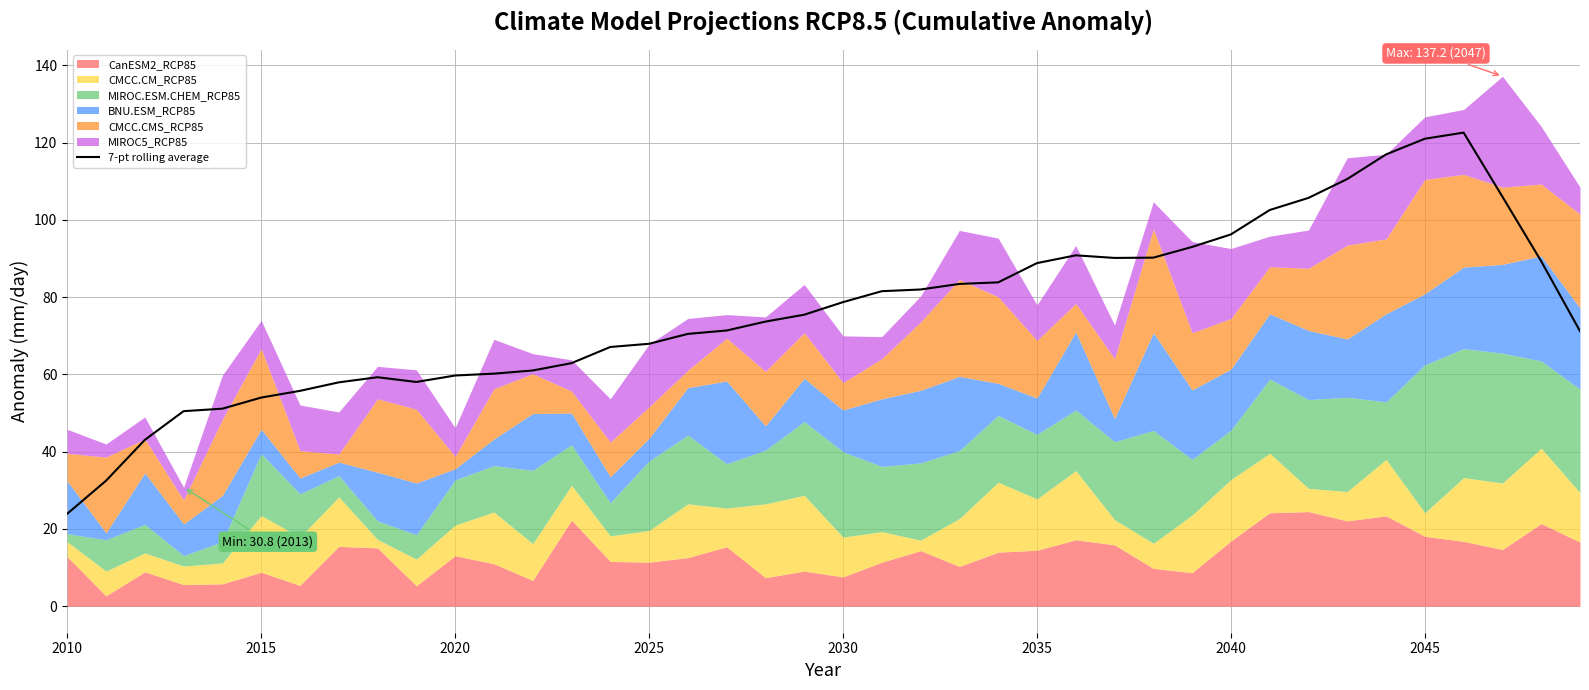

Which category has the lowest value in the 7-pt rolling average series?

2010